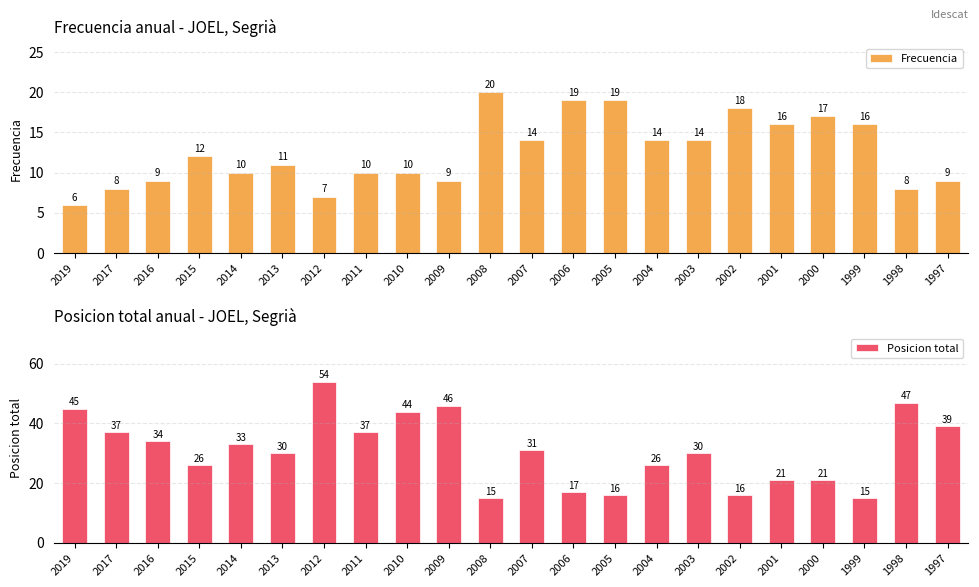

At which label does Posicion total reach its minimum?

2008